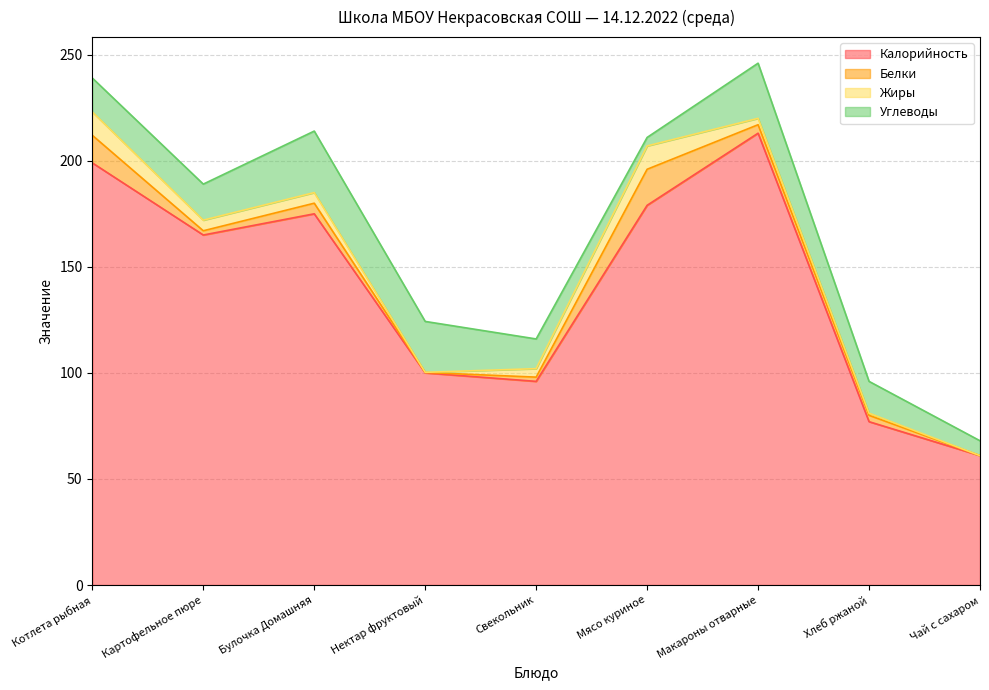

What is the maximum value for Углеводы?

29.0